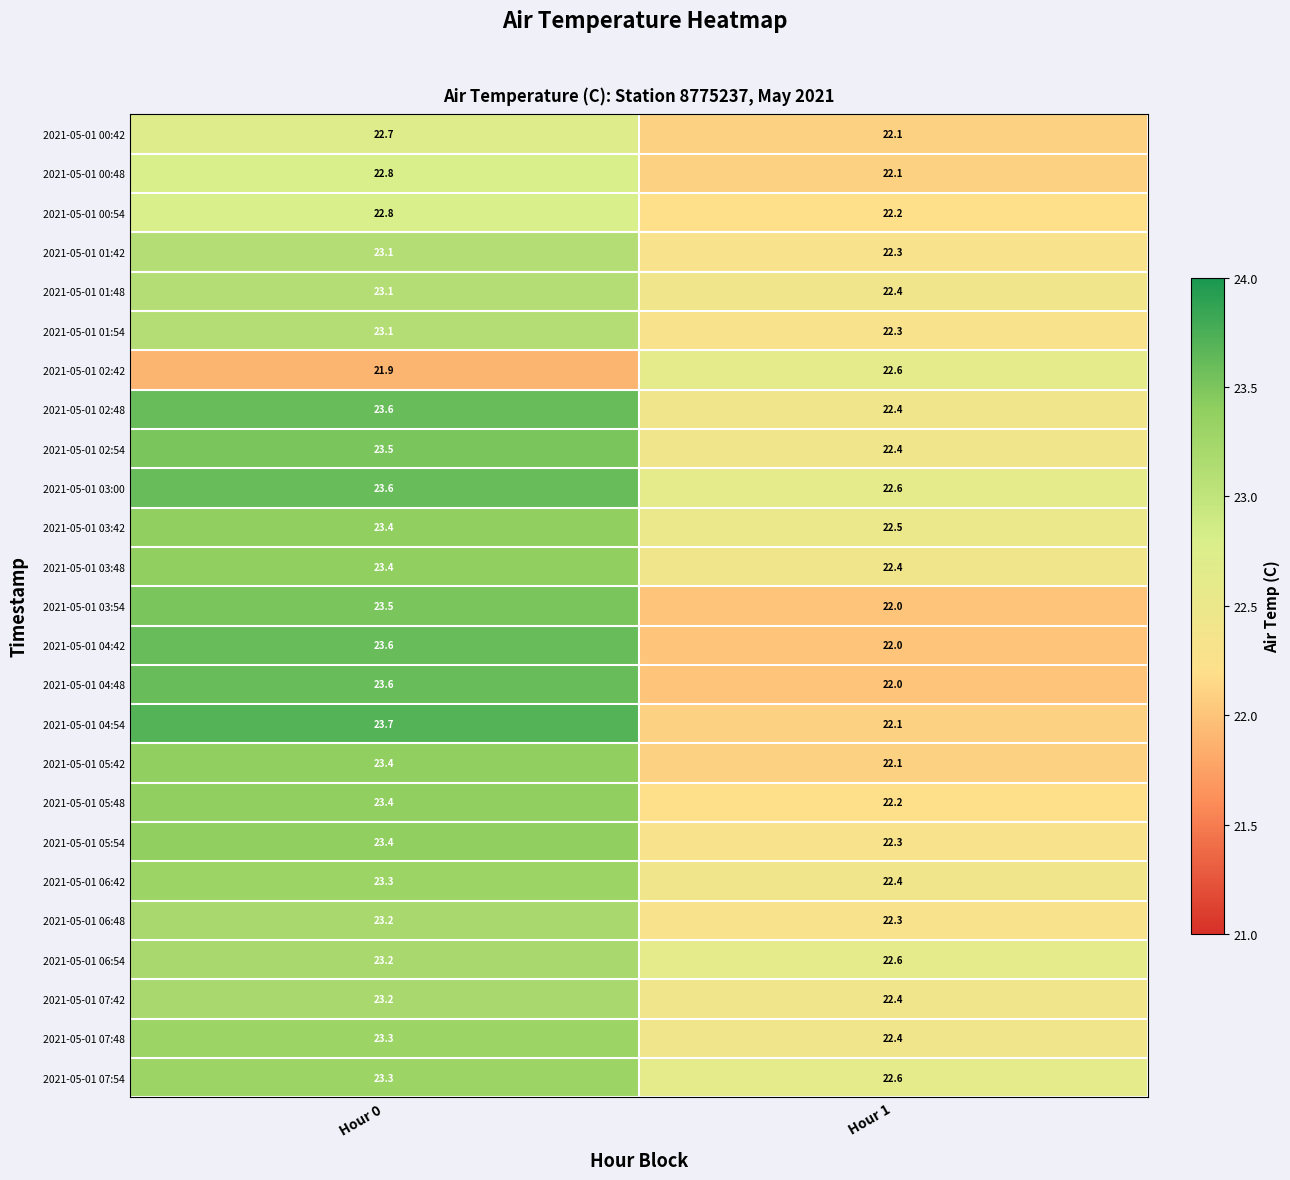

Is it true that 2021-05-01 06:42 equals 34.7 at Hour 0?

False